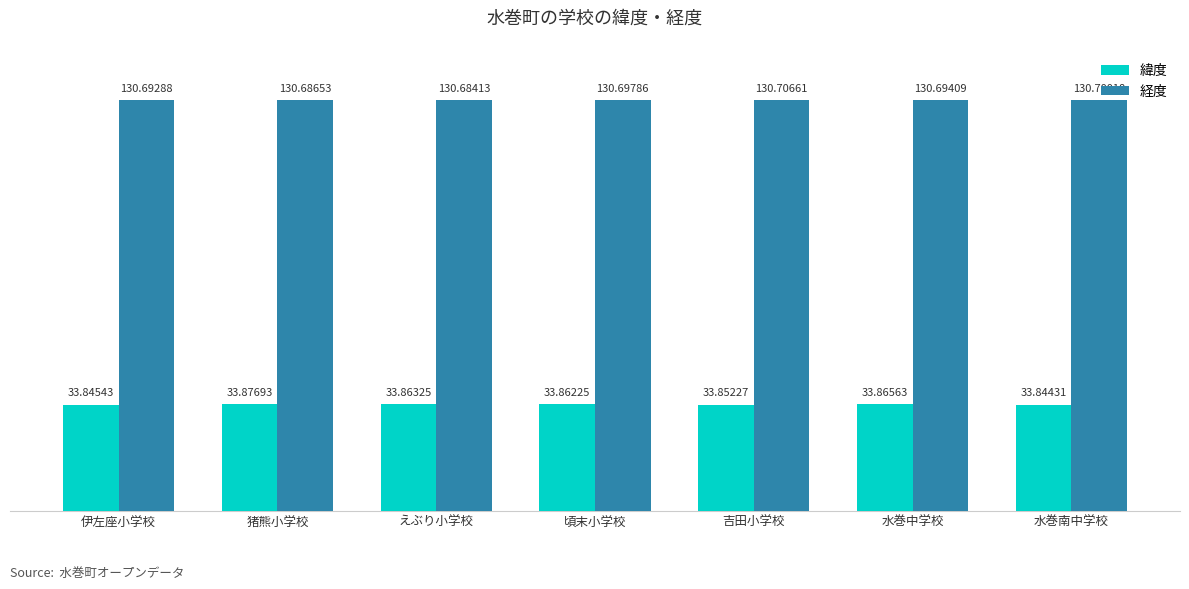

List the labels in order of 経度 value, largest first.

吉田小学校, 水巻南中学校, 頃末小学校, 水巻中学校, 伊左座小学校, 猪熊小学校, えぶり小学校